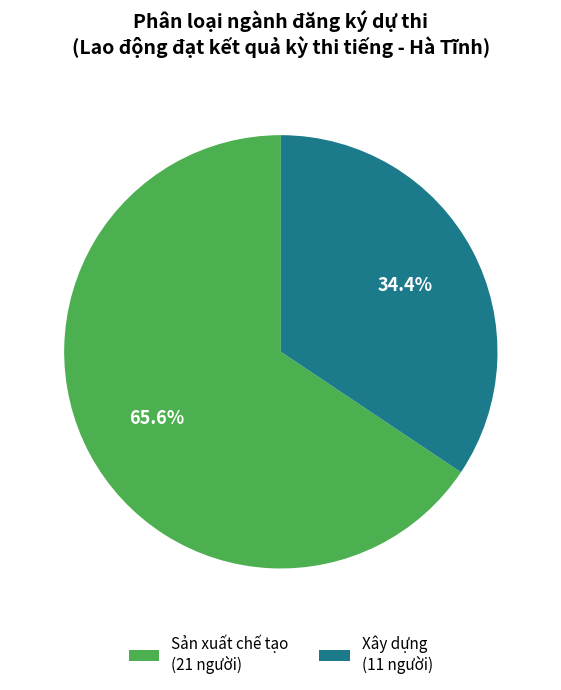

Do Xây dựng and Sản xuất chế tạo together represent more than half of the pie?

Yes